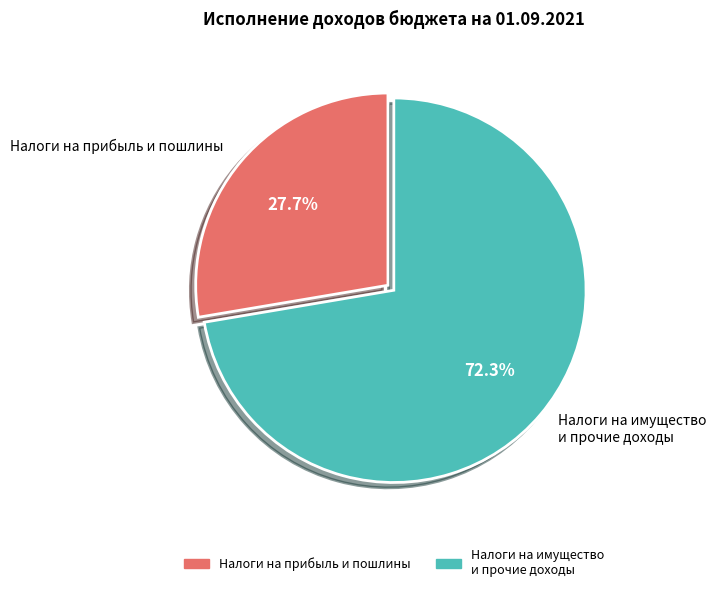

Does any single category account for the majority?

Yes